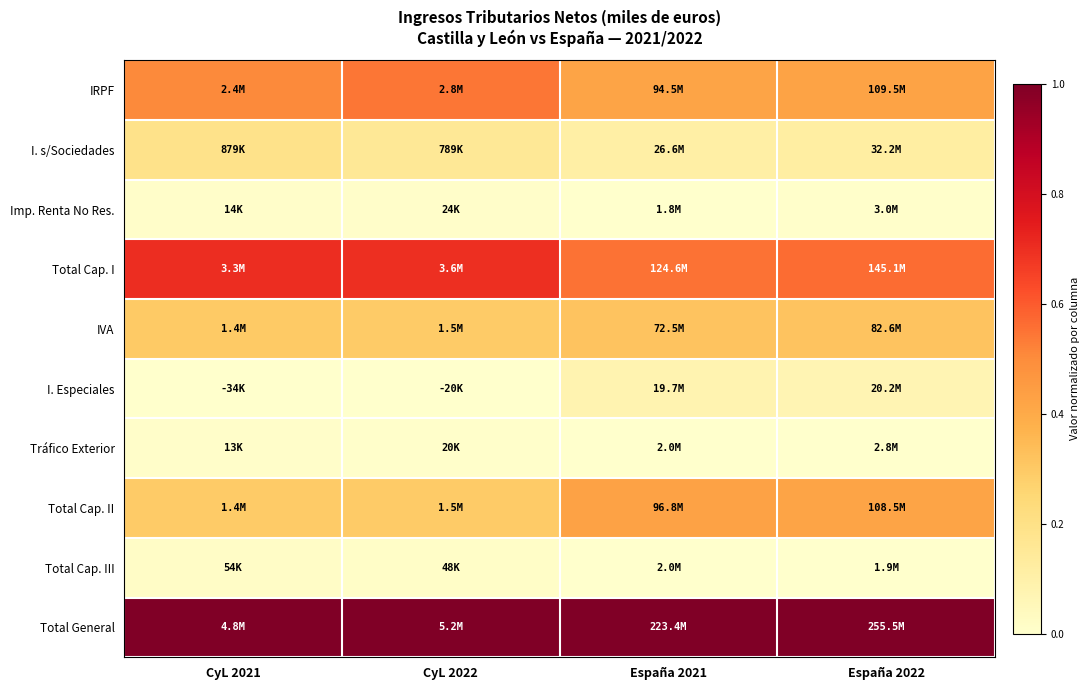

Reading left to right, list all the values displayed in this chart.

IRPF: CyL 2021=0.5	CyL 2022=0.5	España 2021=0.4	España 2022=0.4
I. s/Sociedades: CyL 2021=0.2	CyL 2022=0.2	España 2021=0.1	España 2022=0.1
Imp. Renta No Res.: CyL 2021=0.0	CyL 2022=0.0	España 2021=0.0	España 2022=0.0
Total Cap. I: CyL 2021=0.7	CyL 2022=0.7	España 2021=0.6	España 2022=0.6
IVA: CyL 2021=0.3	CyL 2022=0.3	España 2021=0.3	España 2022=0.3
I. Especiales: CyL 2021=0.0	CyL 2022=0.0	España 2021=0.1	España 2022=0.1
Tráfico Exterior: CyL 2021=0.0	CyL 2022=0.0	España 2021=0.0	España 2022=0.0
Total Cap. II: CyL 2021=0.3	CyL 2022=0.3	España 2021=0.4	España 2022=0.4
Total Cap. III: CyL 2021=0.0	CyL 2022=0.0	España 2021=0.0	España 2022=0.0
Total General: CyL 2021=1.0	CyL 2022=1.0	España 2021=1.0	España 2022=1.0